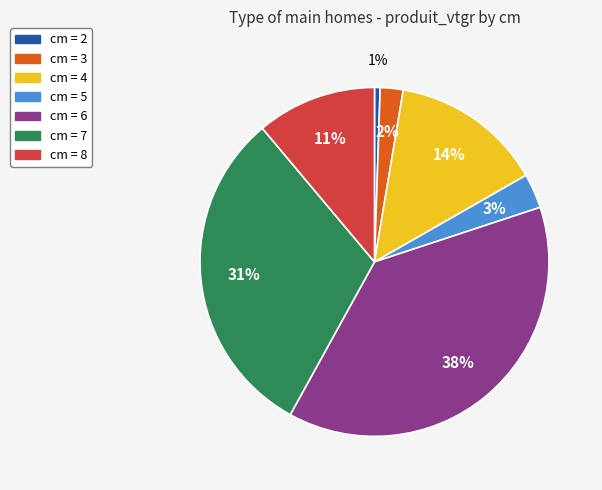

Do cm = 8 and cm = 5 together represent more than half of the pie?

No